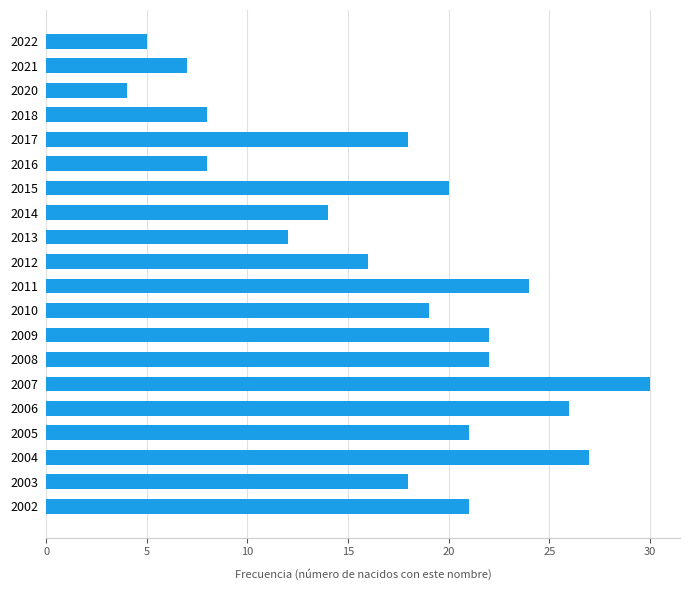

Reading top to bottom, what are all the values shown in this chart?

5	7	4	8	18	8	20	14	12	16	24	19	22	22	30	26	21	27	18	21